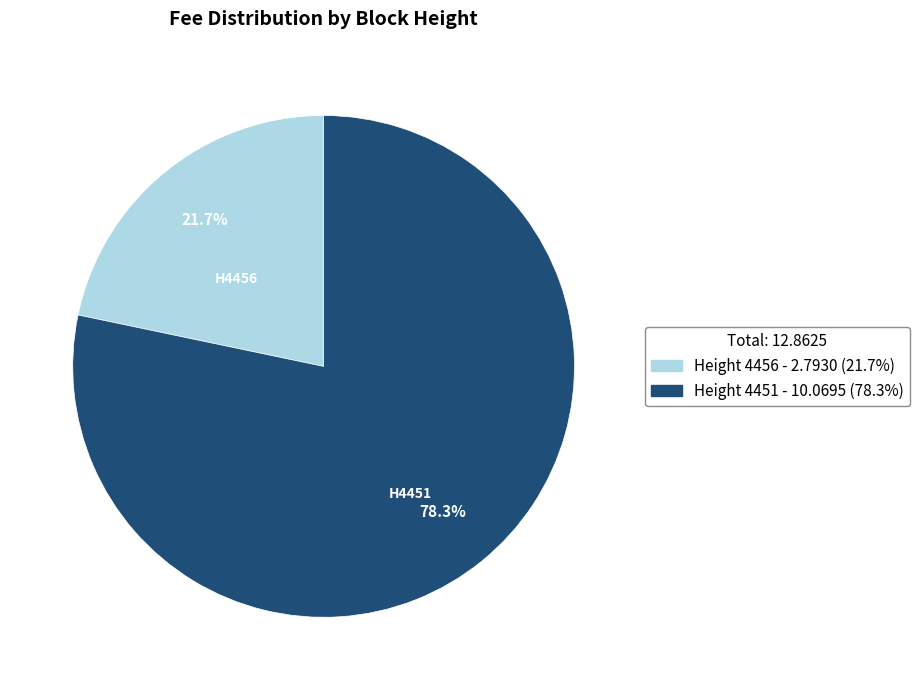

Does any single category account for the majority?

Yes